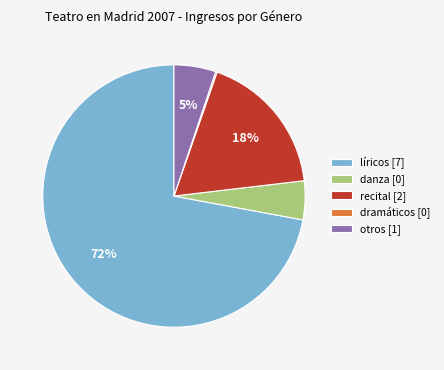

To the nearest percent, what is the difference between the largest and smallest slice percentages?

72%